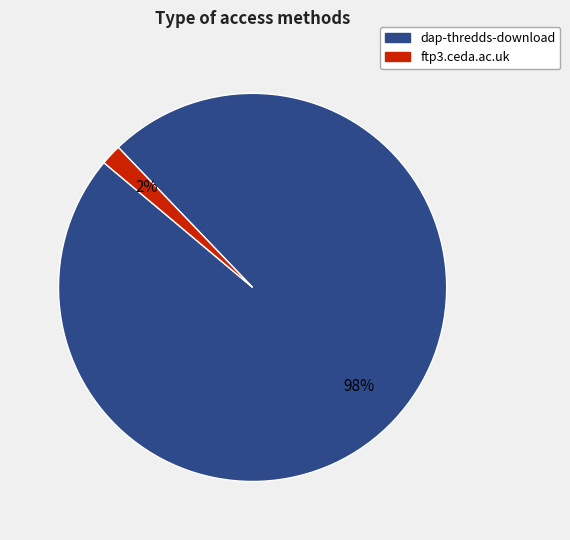

Is it true that dap-thredds-download is 85% of the pie?

False